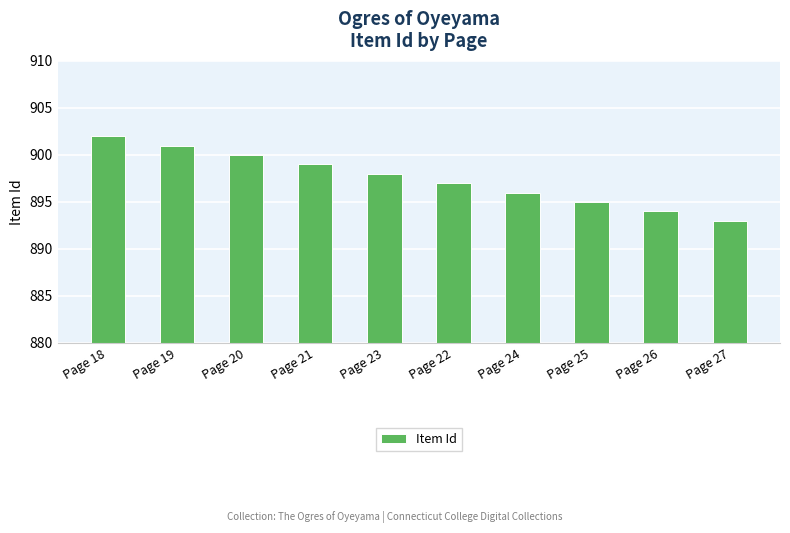

Count the number of categories in the chart.

10